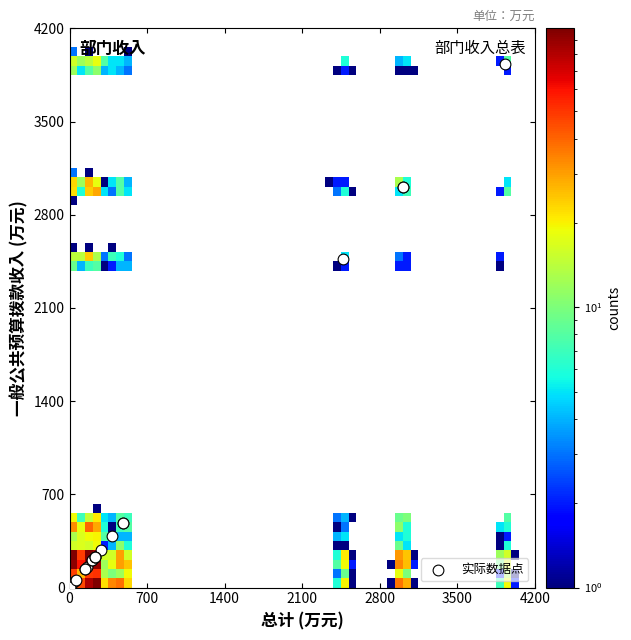

What Y value in the scatter plot is closest to 1969?

2467.3